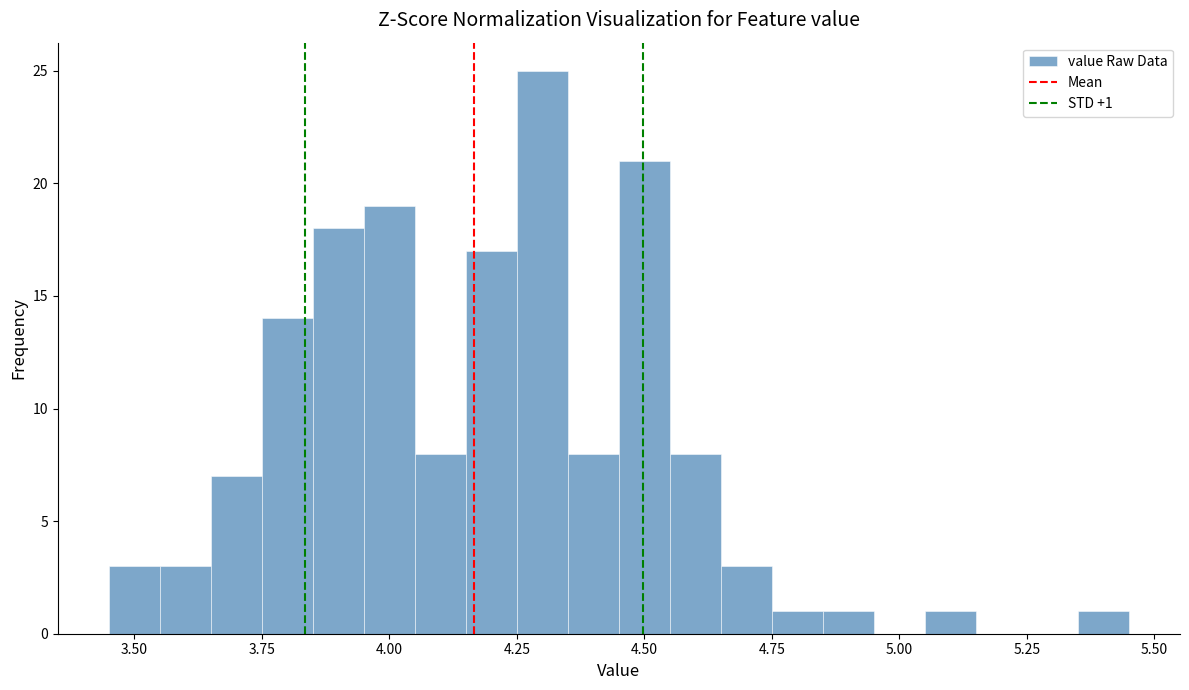

Around what value on the x-axis is the tallest bar? Give the approximate position of its centre, as read against the axis.

4.30